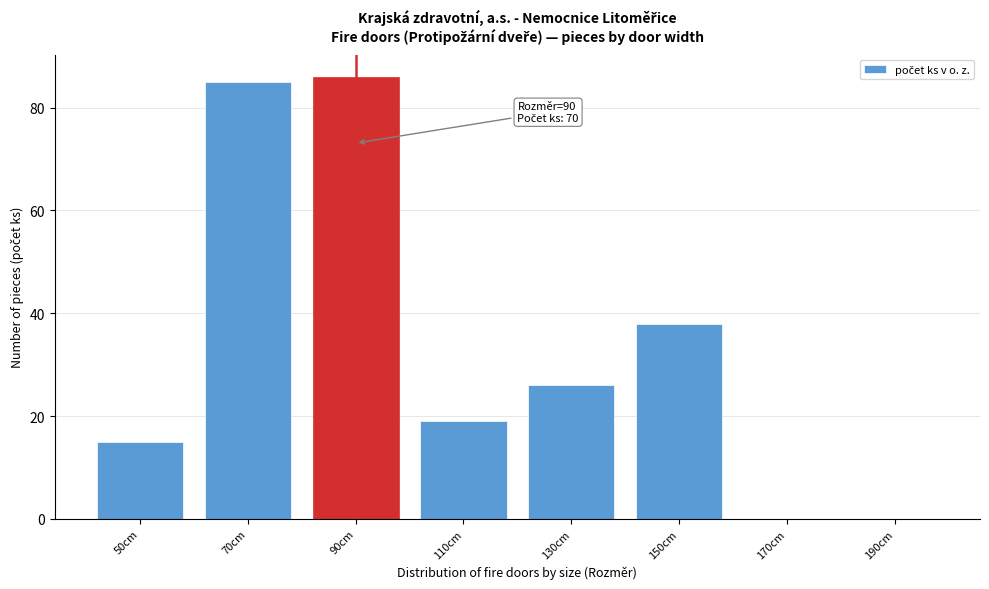

Reading right to left, what are all the values shown in this chart?

190cm=0	170cm=0	150cm=38	130cm=26	110cm=19	90cm=86	70cm=85	50cm=15